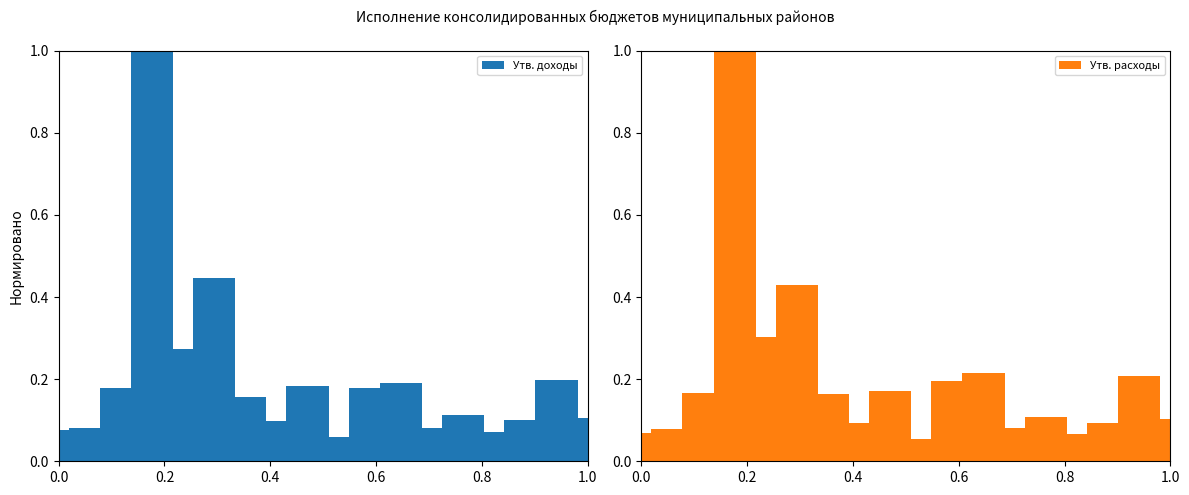

True or false: Утв. доходы has a value of 0.0 at 0.0.

False